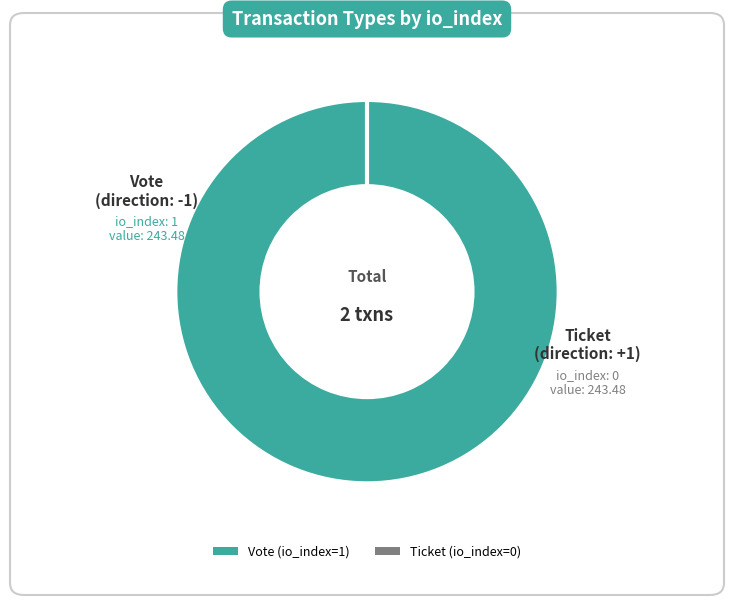

Does Vote represent more than half of the total?

Yes